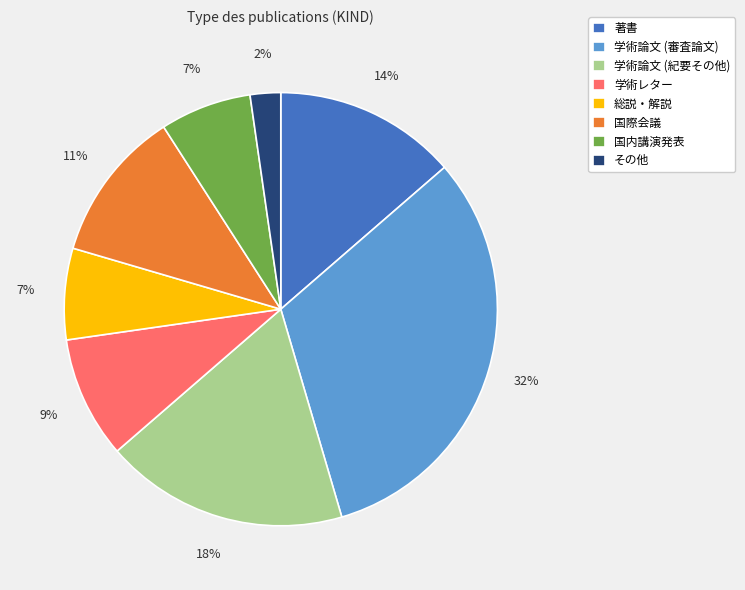

Which slice is the largest?

学術論文 (審査論文)